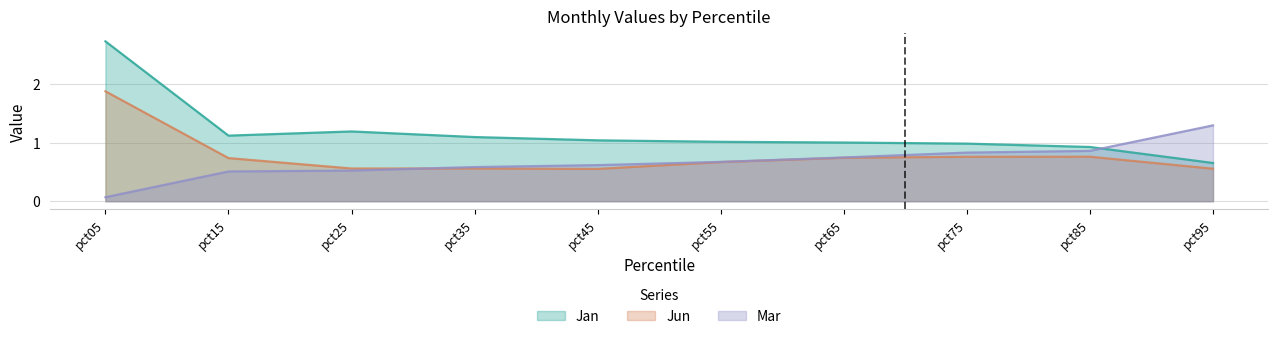

List the labels in order of Jun value, largest first.

pct05, pct85, pct75, pct65, pct15, pct55, pct35, pct25, pct95, pct45